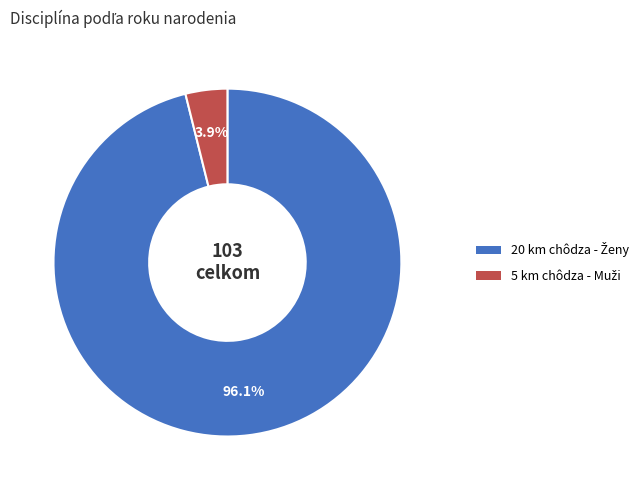

To the nearest percent, what is the difference between the largest and smallest slice percentages?

92%